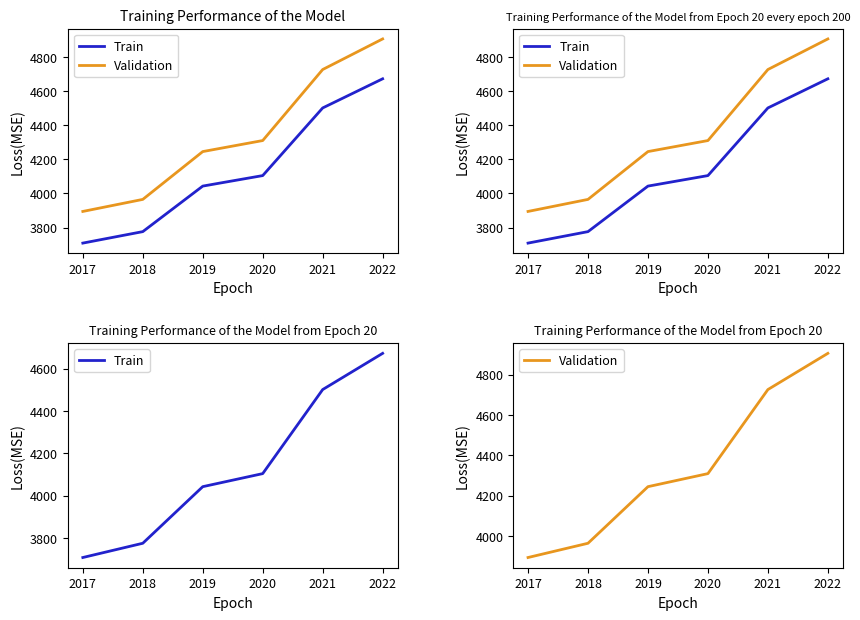

Which has a higher value, 2019 or 2022?

2022